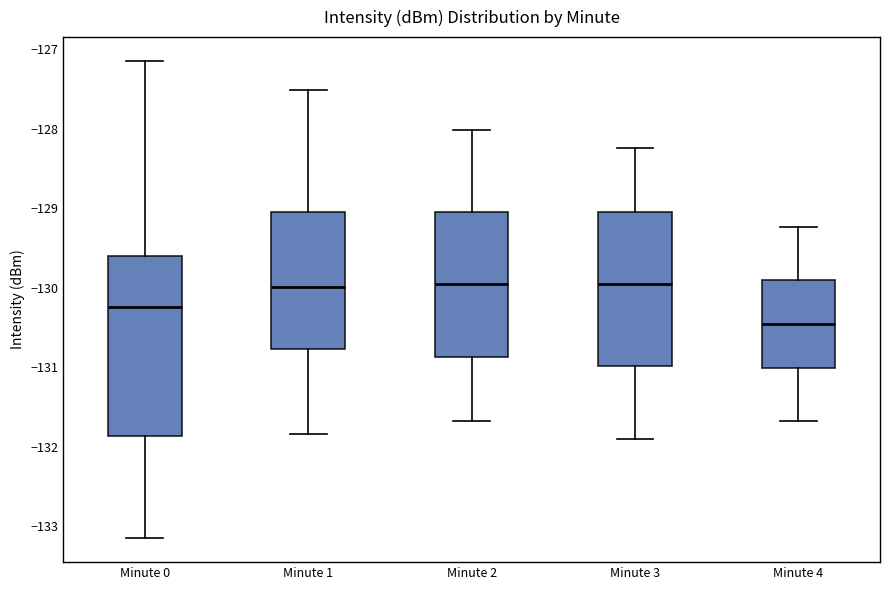

Reading left to right, transcribe this box plot: for each box, give where its median line is, the range the box spans, and where its two whiskers end, as read against the y-axis. The values are not printed on the chart, so give them approximately, as read against the axis.

Minute 0: median -130.2, box -131.9 to -129.6, whiskers -133.2 to -127.1
Minute 1: median -130.0, box -130.8 to -129.0, whiskers -131.8 to -127.5
Minute 2: median -130.0, box -130.9 to -129.0, whiskers -131.7 to -128.0
Minute 3: median -130.0, box -131.0 to -129.0, whiskers -131.9 to -128.2
Minute 4: median -130.5, box -131.0 to -129.9, whiskers -131.7 to -129.2